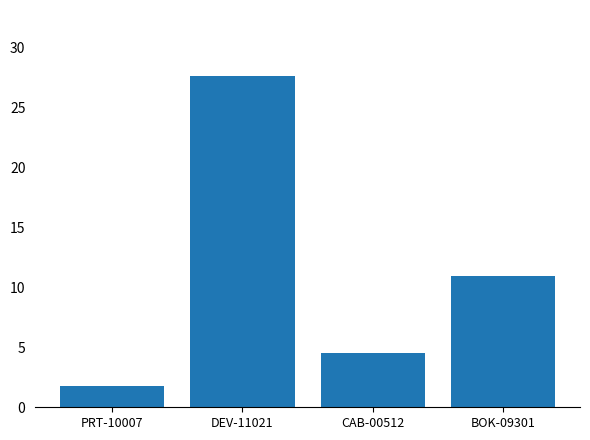

How many data points are above 10?

2